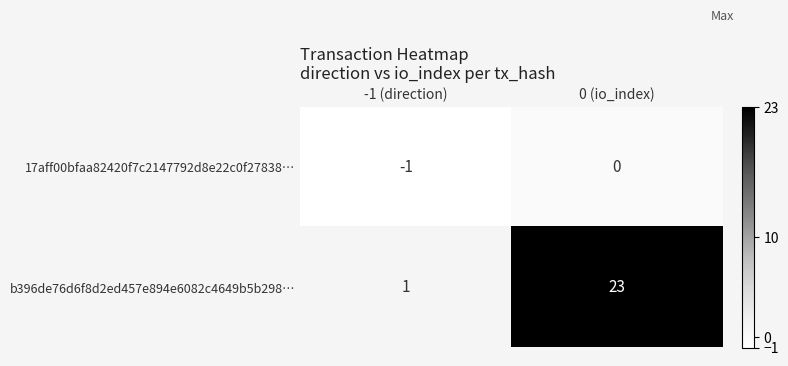

Where is 17aff00bfaa82420f7c2147792d8e22c0f27838… nearest to the value 0?

0 (io_index)